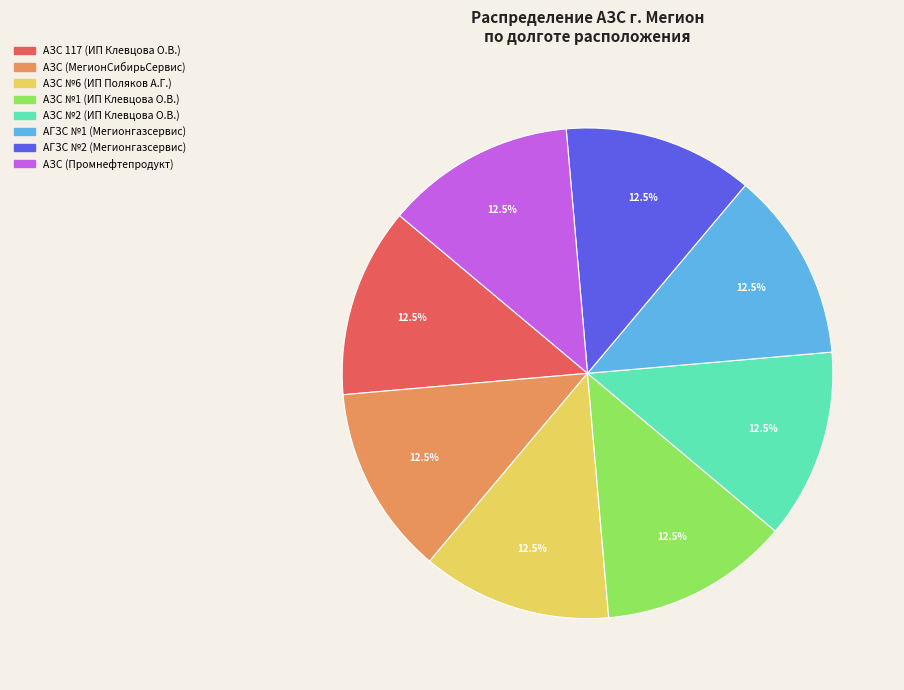

What is the ratio of the value at АЗС (Промнефтепродукт) to the value at АЗС (МегионСибирьСервис)?

1.0